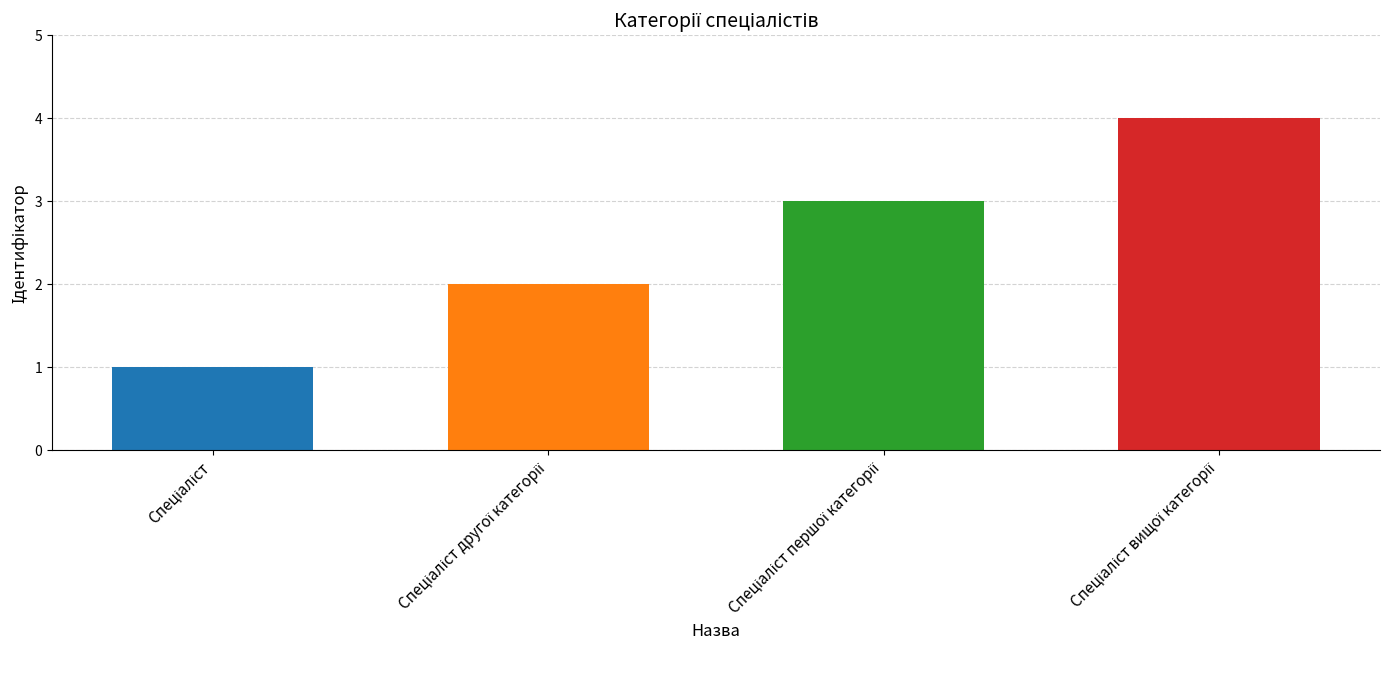

What value does the data have at Спеціаліст другої категорії?

2